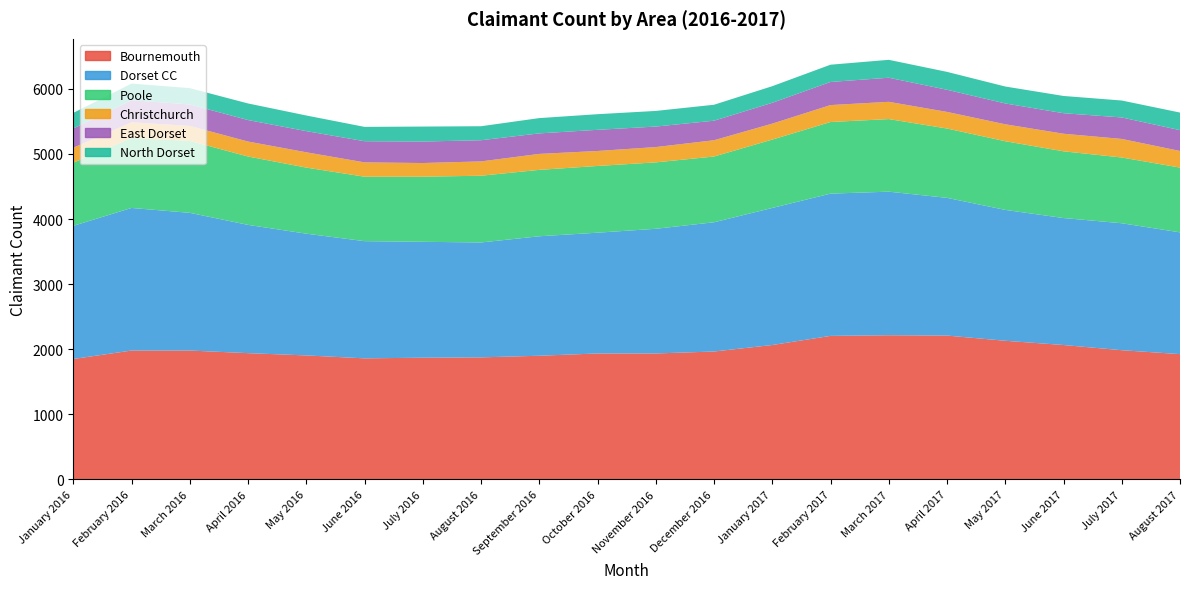

Reading left to right, transcribe all the data shown in this chart.

Bournemouth: January 2016=1850	February 2016=1980	March 2016=1980	April 2016=1940	May 2016=1905	June 2016=1860	July 2016=1870	August 2016=1875	September 2016=1900	October 2016=1935	November 2016=1935	December 2016=1965	January 2017=2065	February 2017=2205	March 2017=2215	April 2017=2210	May 2017=2130	June 2017=2065	July 2017=1985	August 2017=1925
Dorset CC: January 2016=2045	February 2016=2190	March 2016=2115	April 2016=1970	May 2016=1870	June 2016=1800	July 2016=1780	August 2016=1765	September 2016=1835	October 2016=1855	November 2016=1915	December 2016=1985	January 2017=2105	February 2017=2185	March 2017=2205	April 2017=2115	May 2017=2010	June 2017=1950	July 2017=1950	August 2017=1870
Poole: January 2016=970	February 2016=1075	March 2016=1105	April 2016=1050	May 2016=1015	June 2016=990	July 2016=1000	August 2016=1025	September 2016=1020	October 2016=1025	November 2016=1020	December 2016=1010	January 2017=1050	February 2017=1100	March 2017=1115	April 2017=1065	May 2017=1055	June 2017=1025	July 2017=1010	August 2017=995
Christchurch: January 2016=230	February 2016=240	March 2016=230	April 2016=230	May 2016=235	June 2016=220	July 2016=210	August 2016=220	September 2016=245	October 2016=230	November 2016=235	December 2016=250	January 2017=245	February 2017=260	March 2017=265	April 2017=255	May 2017=260	June 2017=270	July 2017=285	August 2017=255
East Dorset: January 2016=295	February 2016=340	March 2016=330	April 2016=330	May 2016=325	June 2016=325	July 2016=330	August 2016=325	September 2016=315	October 2016=325	November 2016=315	December 2016=300	January 2017=320	February 2017=355	March 2017=370	April 2017=340	May 2017=320	June 2017=315	July 2017=330	August 2017=320
North Dorset: January 2016=240	February 2016=255	March 2016=250	April 2016=255	May 2016=240	June 2016=220	July 2016=230	August 2016=215	September 2016=235	October 2016=240	November 2016=240	December 2016=245	January 2017=255	February 2017=265	March 2017=275	April 2017=275	May 2017=260	June 2017=265	July 2017=260	August 2017=270